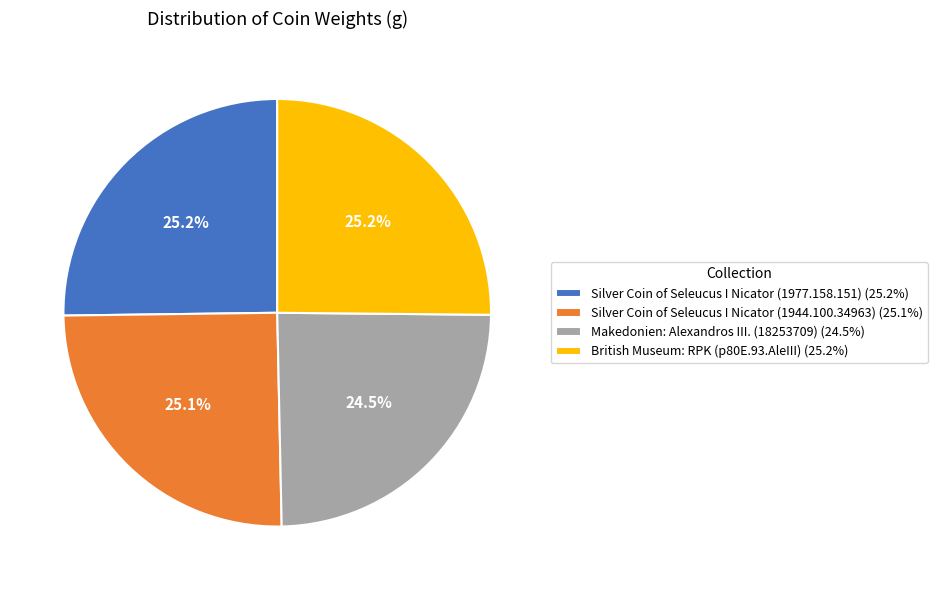

Between Silver Coin of Seleucus I Nicator (1944.100.34963) (25.1%) and Makedonien: Alexandros III. (18253709) (24.5%), which is larger?

Silver Coin of Seleucus I Nicator (1944.100.34963) (25.1%)